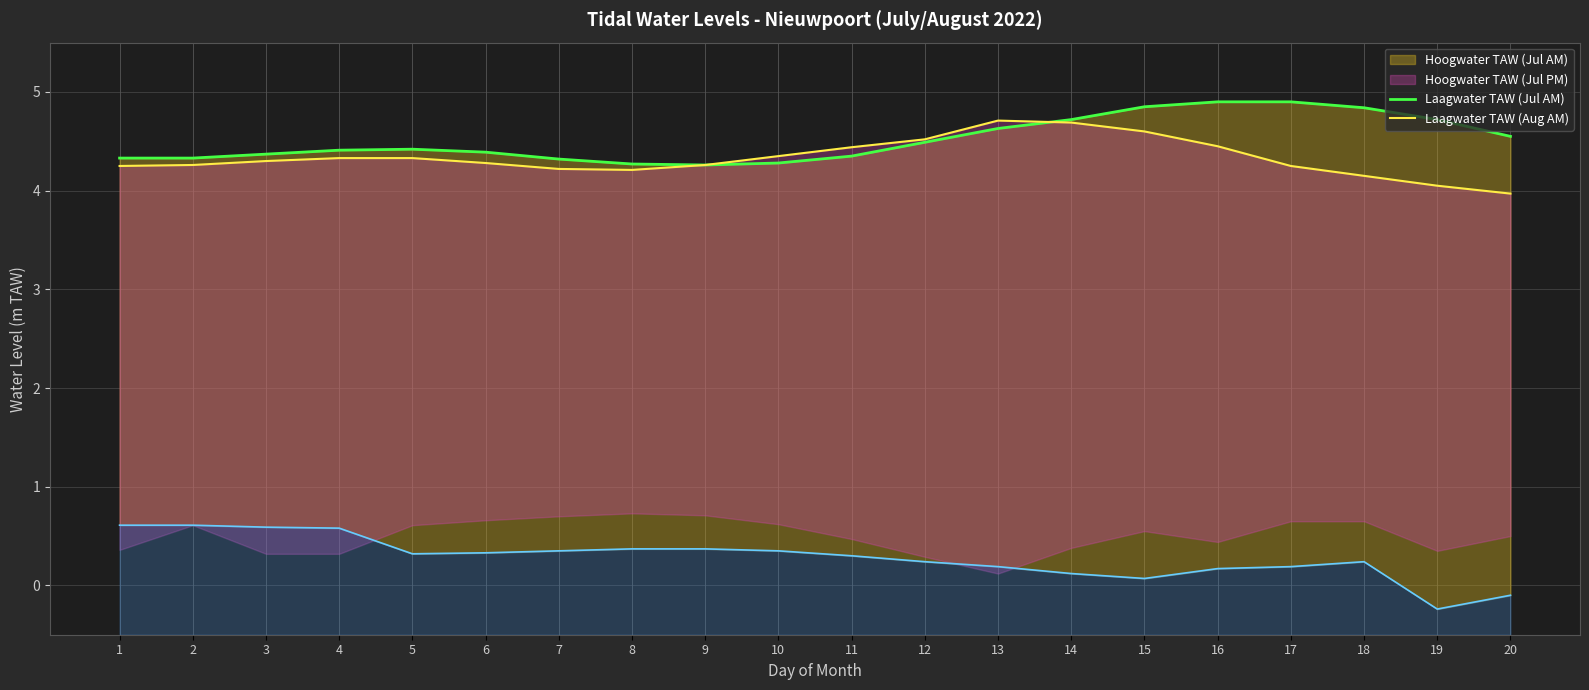

Which series has the largest range (max minus min)?

Laagwater TAW (Aug AM)